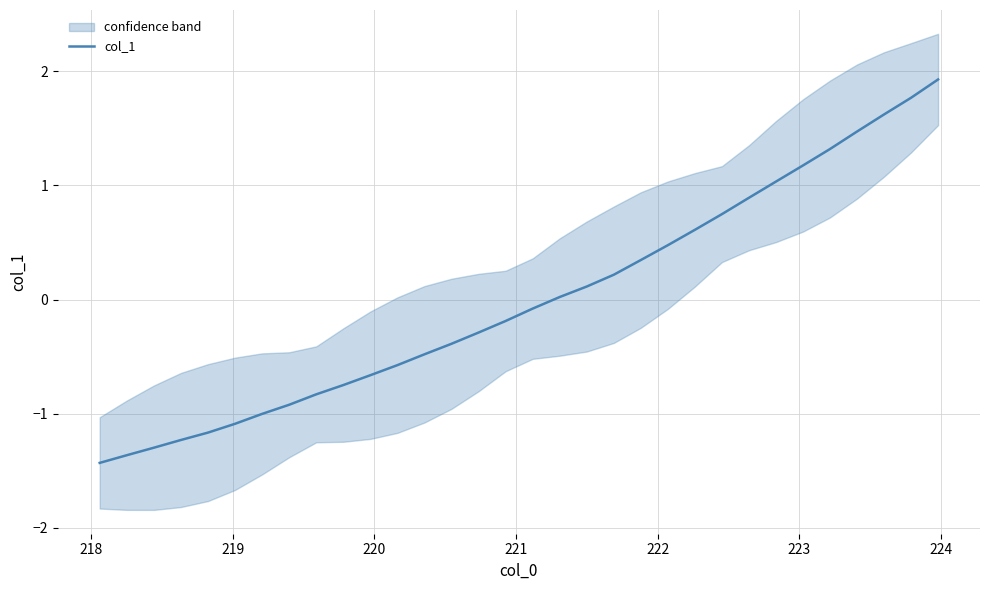

What is the highest value of the col_1 series?

1.9